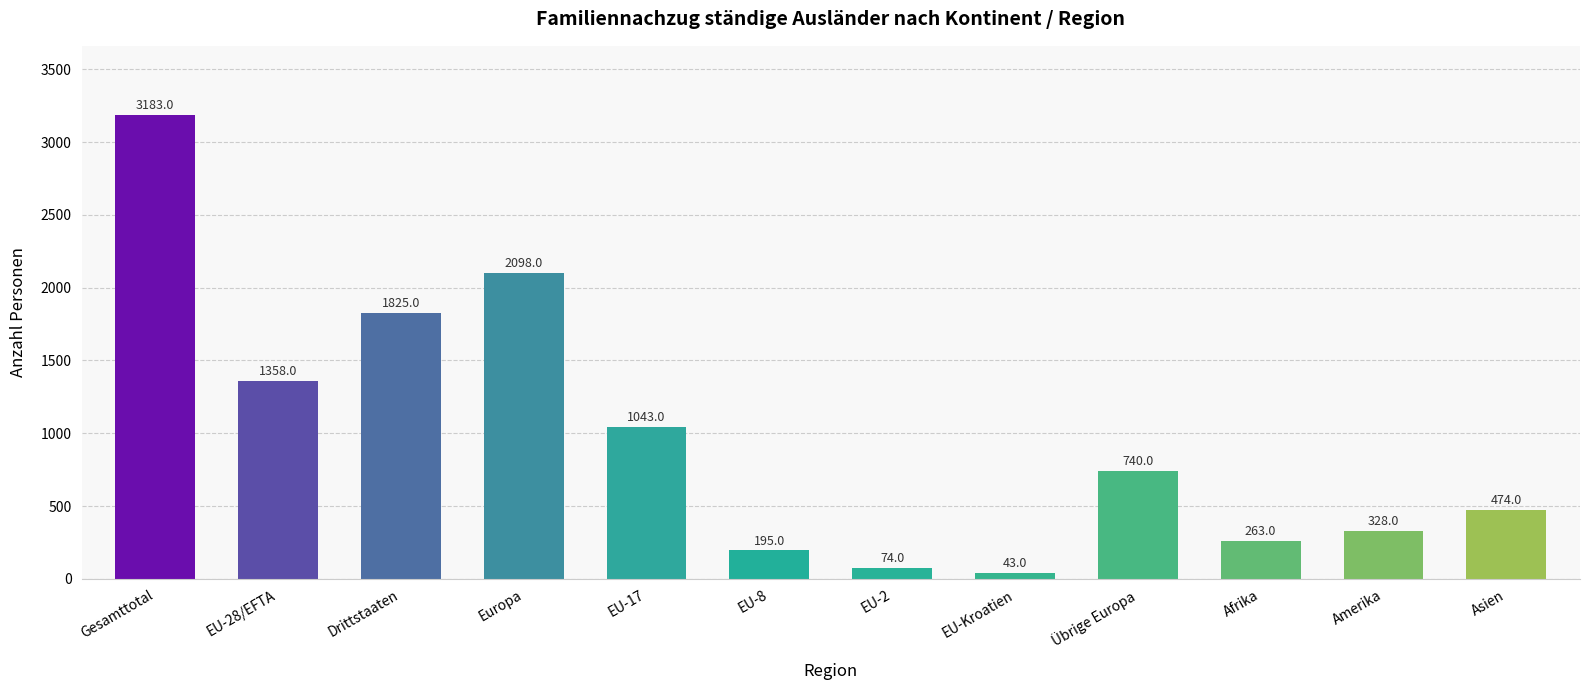

True or false: the data shows 43 at EU-Kroatien.

True